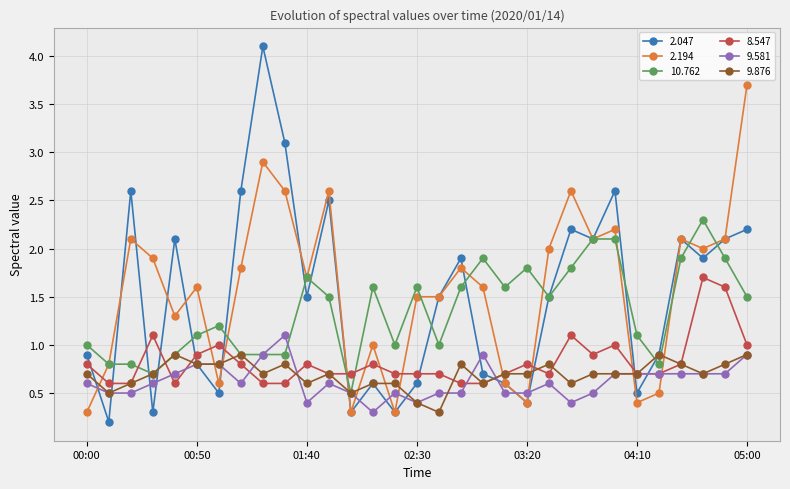

True or false: 8.547 has more than 1 interior local peaks.

True